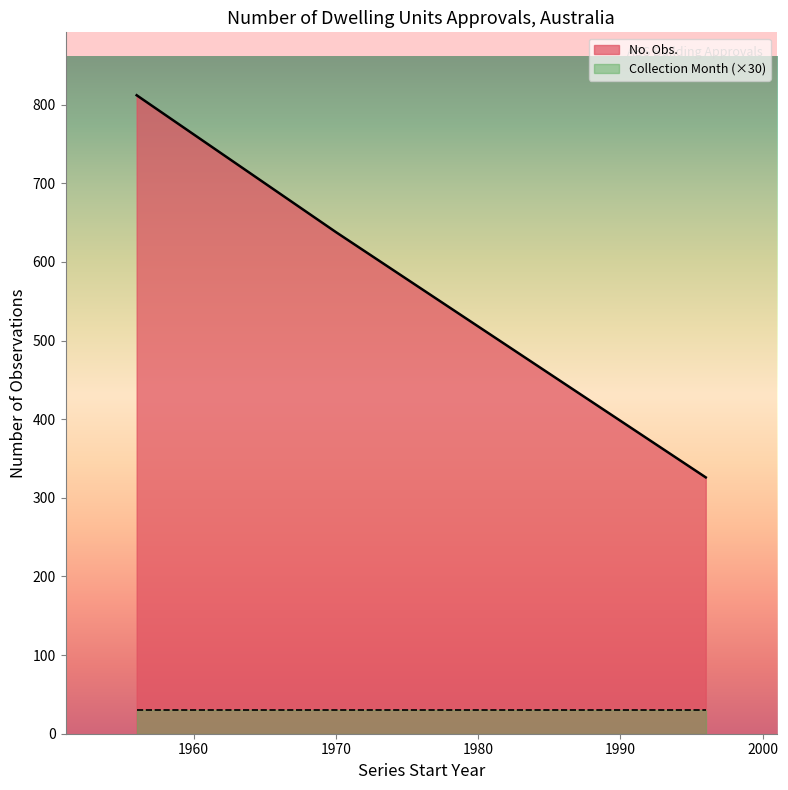

What are all the series names shown in the legend?

No. Obs., Collection Month